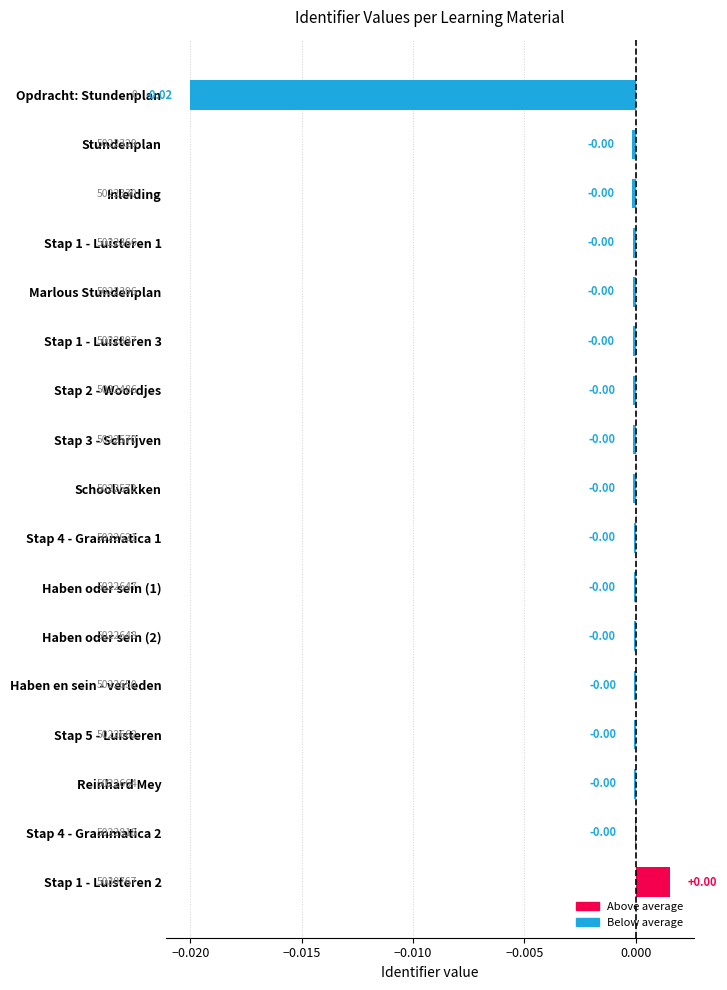

How many data points are above 0?

1